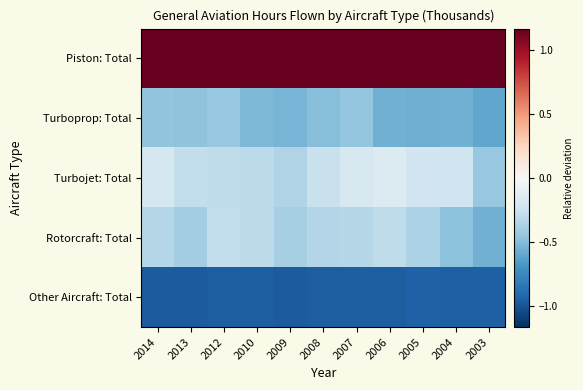

Reading left to right, what are all the values shown in this chart?

Piston: Total: 2014=1.5	2013=1.5	2012=1.7	2010=1.9	2009=1.8	2008=2.1	2007=2.3	2006=2.4	2005=2.4	2004=2.7	2003=2.9
Turboprop: Total: 2014=-0.5	2013=-0.5	2012=-0.4	2010=-0.5	2009=-0.5	2008=-0.5	2007=-0.5	2006=-0.6	2005=-0.6	2004=-0.6	2003=-0.6
Turbojet: Total: 2014=-0.2	2013=-0.3	2012=-0.3	2010=-0.3	2009=-0.4	2008=-0.3	2007=-0.2	2006=-0.2	2005=-0.2	2004=-0.2	2003=-0.4
Rotorcraft: Total: 2014=-0.3	2013=-0.4	2012=-0.3	2010=-0.3	2009=-0.4	2008=-0.3	2007=-0.3	2006=-0.3	2005=-0.4	2004=-0.5	2003=-0.6
Other Aircraft: Total: 2014=-1.0	2013=-1.0	2012=-1.0	2010=-1.0	2009=-1.0	2008=-1.0	2007=-1.0	2006=-1.0	2005=-0.9	2004=-0.9	2003=-0.9